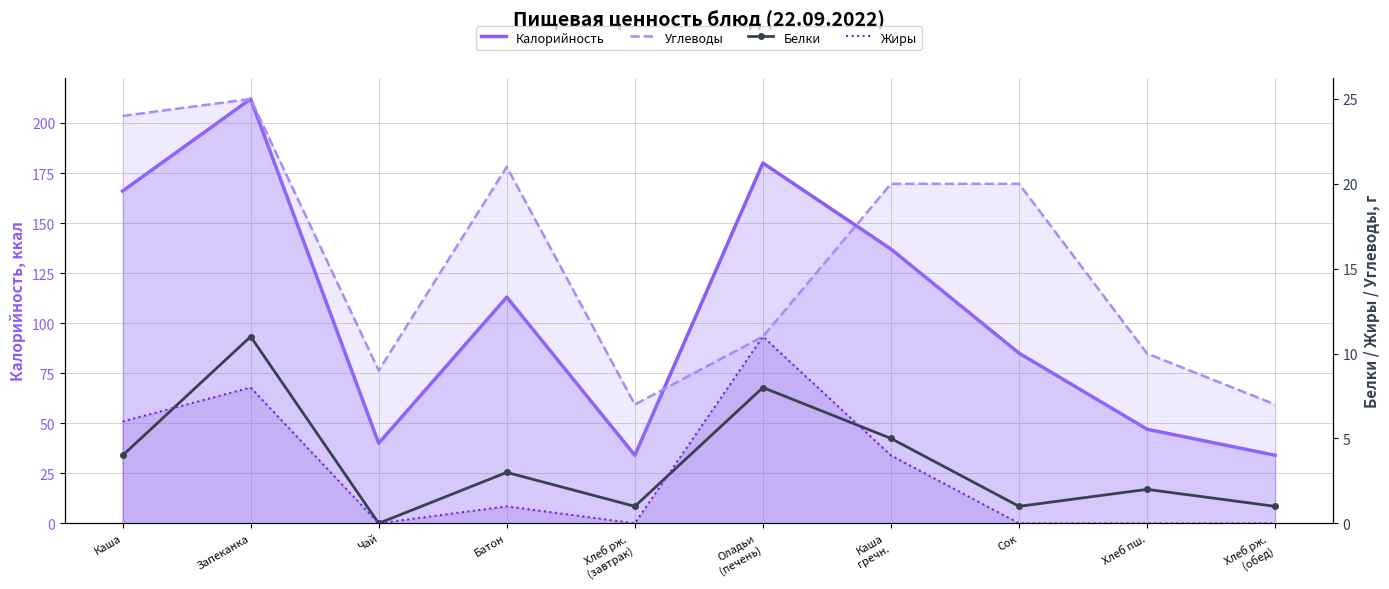

Reading right to left, what are all the values shown in this chart?

Калорийность: 34	47	85	137	180	34	113	40	212	166
Углеводы: 7	10	20	20	11	7	21	9	25	24
Белки: 1	2	1	5	8	1	3	0	11	4
Жиры: 0	0	0	4	11	0	1	0	8	6